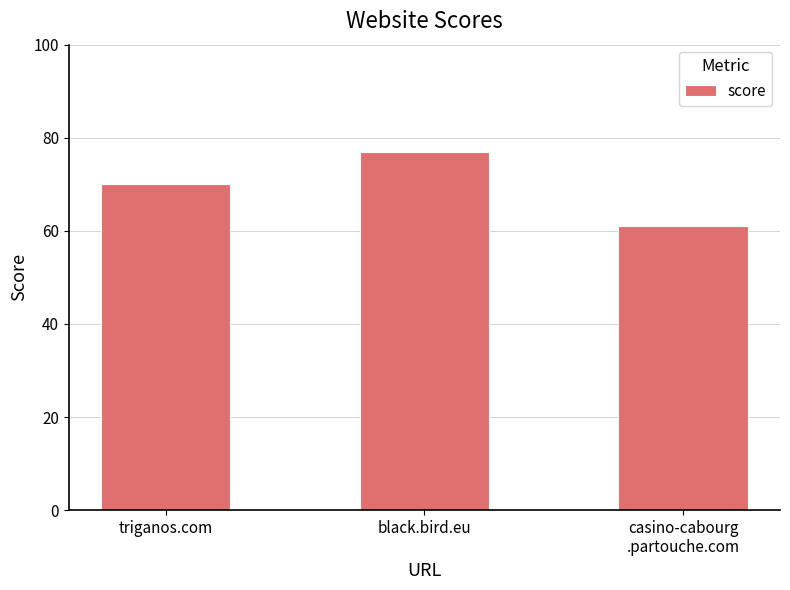

Reading right to left, what are all the values shown in this chart?

61	77	70